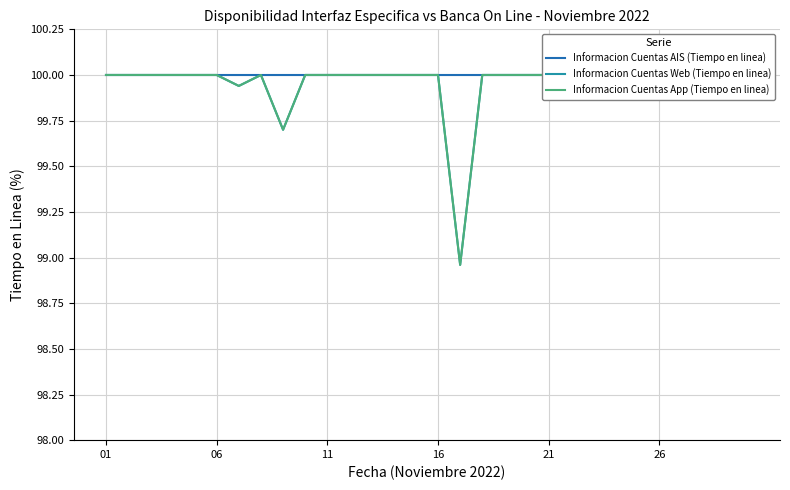

Which category has the highest value across all series?

01